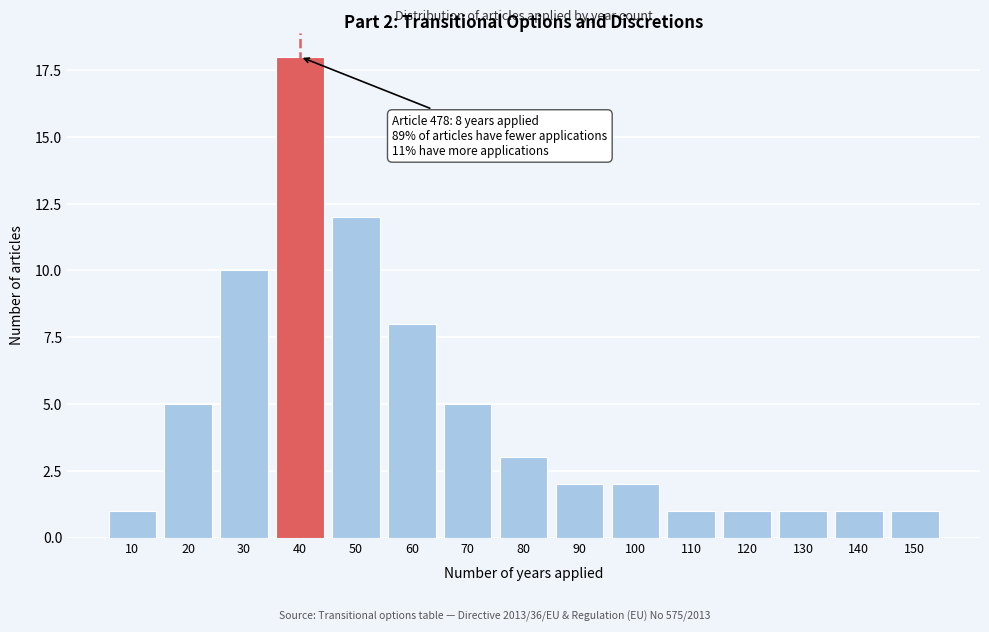

Reading right to left, transcribe all the data shown in this chart.

1	1	1	1	1	2	2	3	5	8	12	18	10	5	1